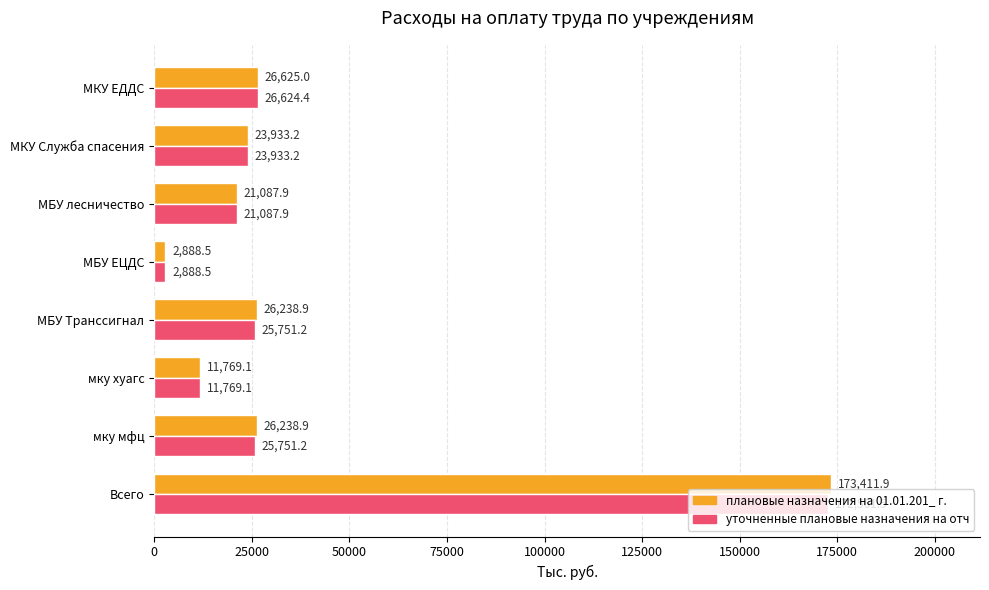

Is the value of плановые назначения на 01.01.201_ г. at МКУ Служба спасения greater than the value of уточненные плановые назначения на отч at Всего?

No